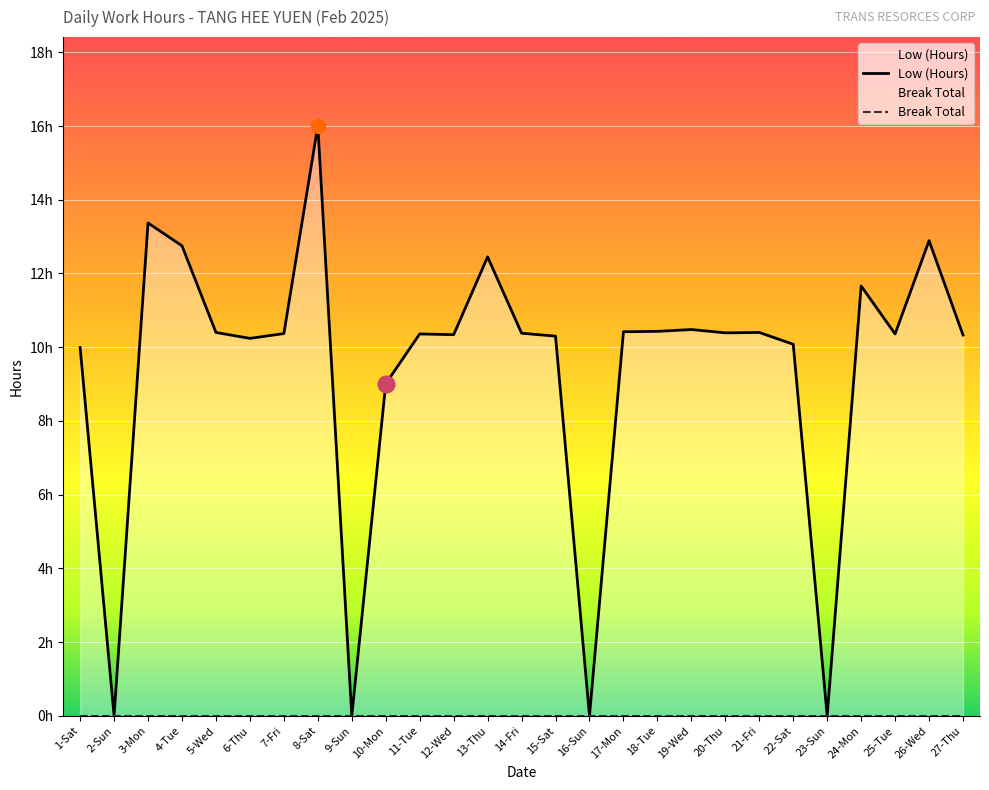

Does the chart display data point markers on the line(s)?

No